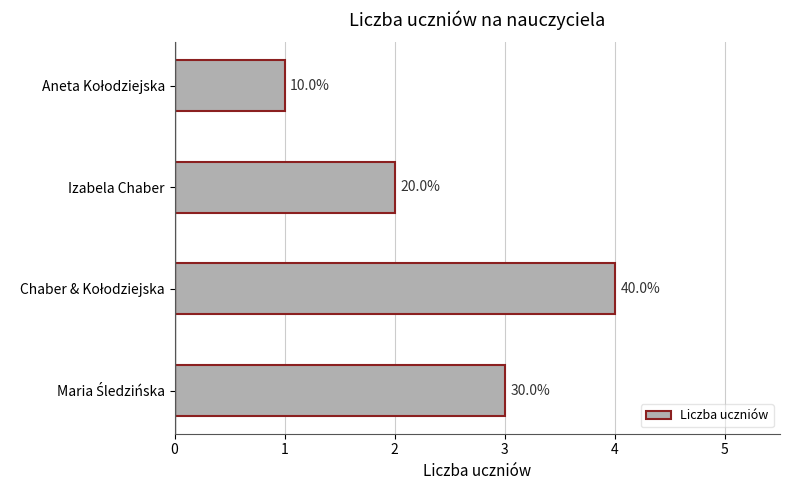

How many bars are there in total?

4